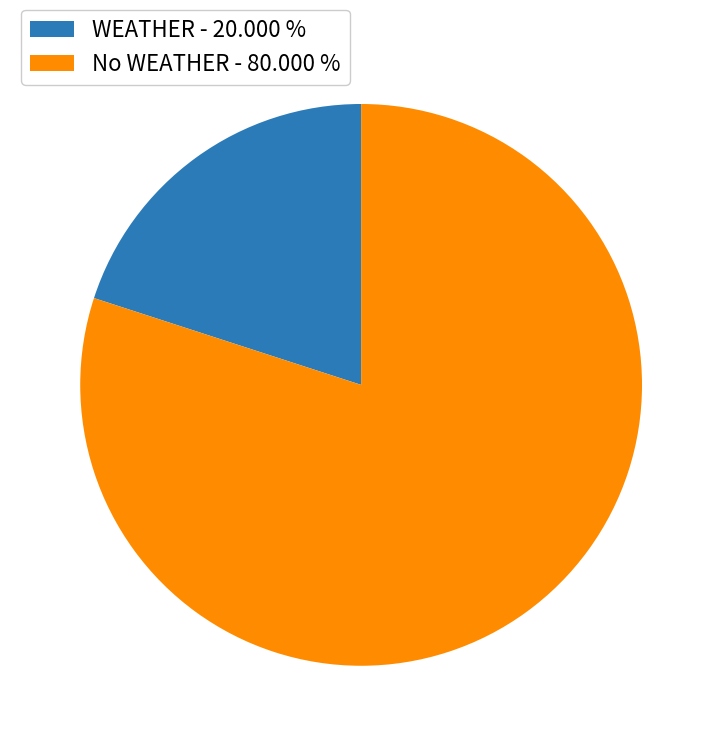

What is the smallest slice in the pie chart?

WEATHER - 20.000 %